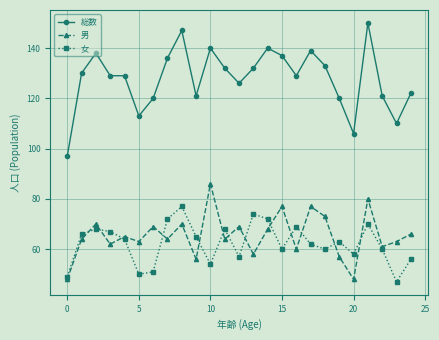

What are all the series names shown in the legend?

総数, 男, 女